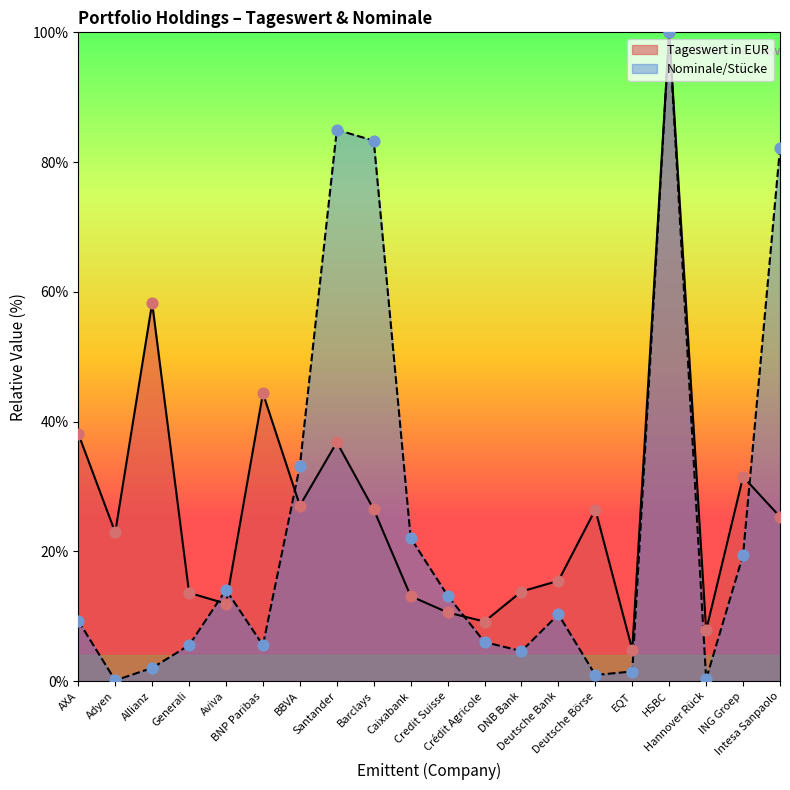

At which category is the sum across all series the highest?

HSBC